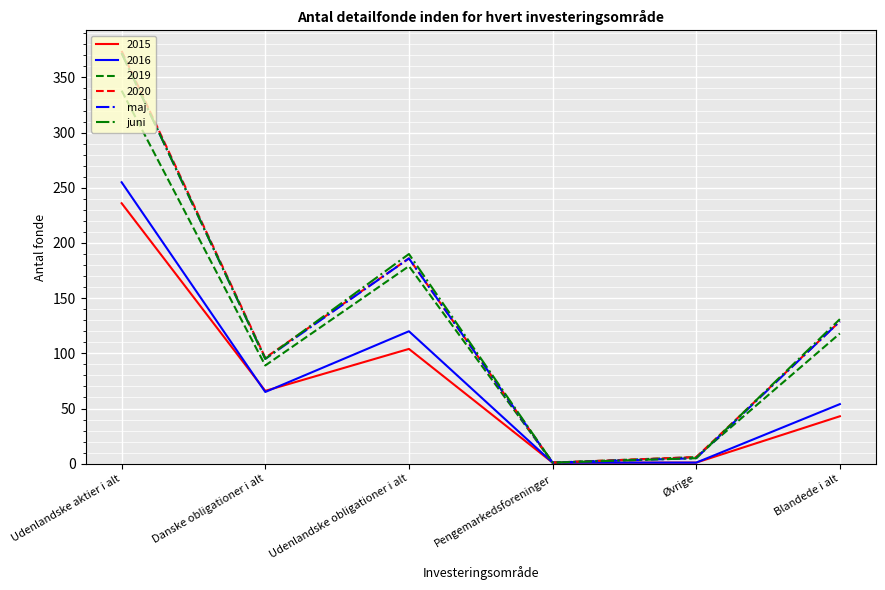

The maj series shows 157 at Danske obligationer i alt. True or false?

False